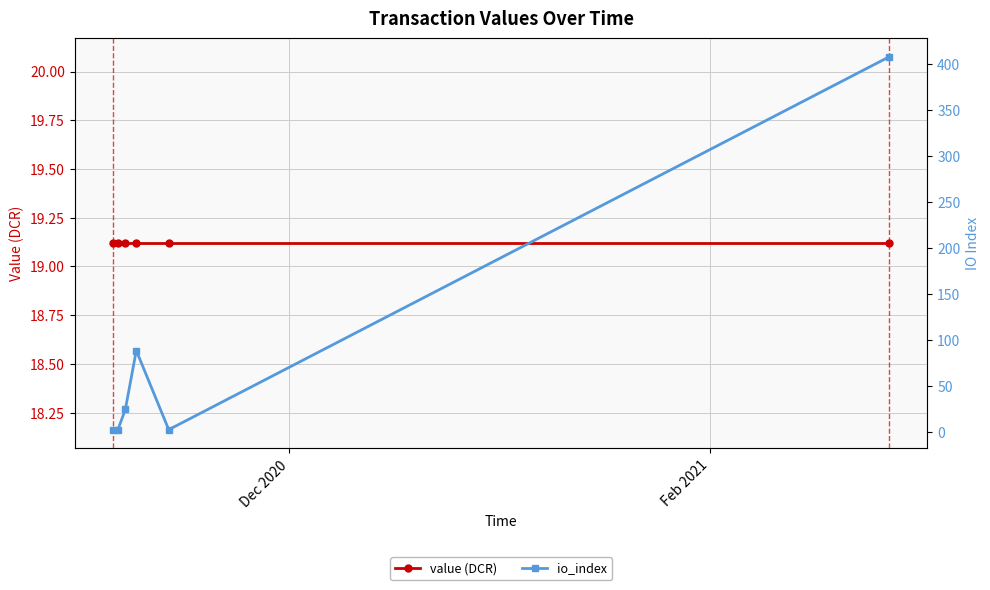

Which series has the largest range (max minus min)?

io_index